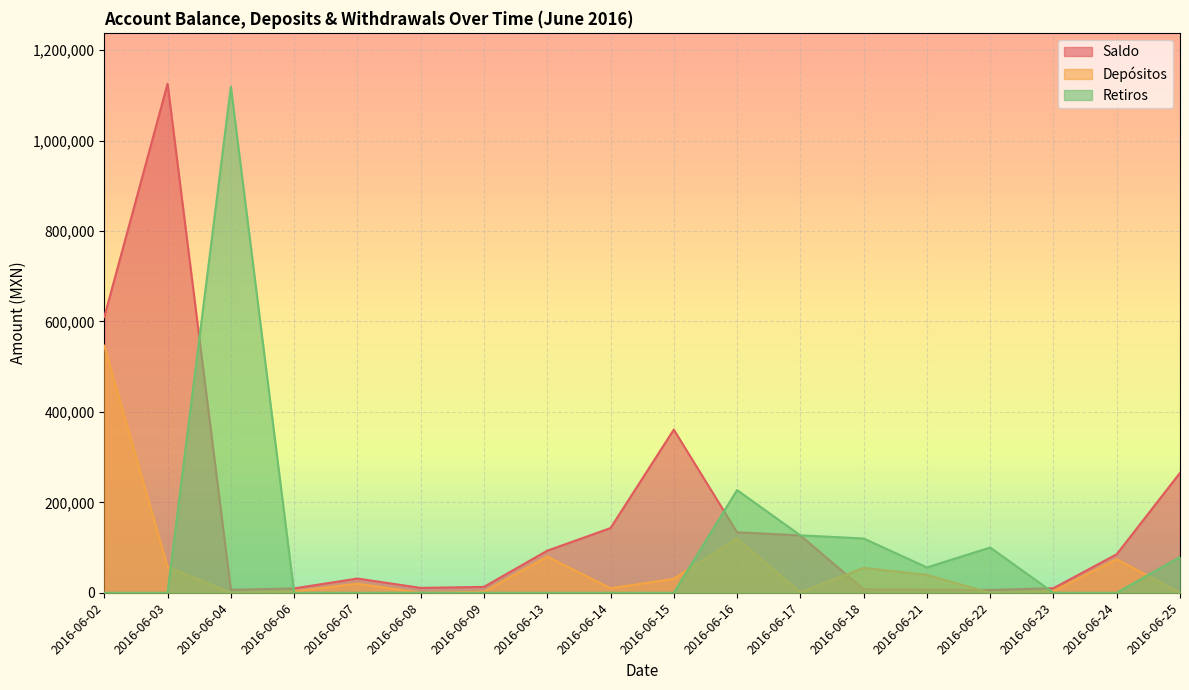

How many lines are shown in the chart?

3